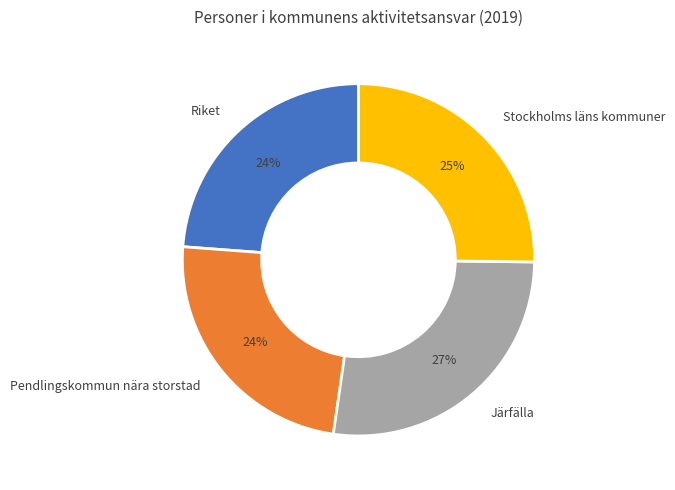

True or false: Järfälla accounts for 41% of the total.

False